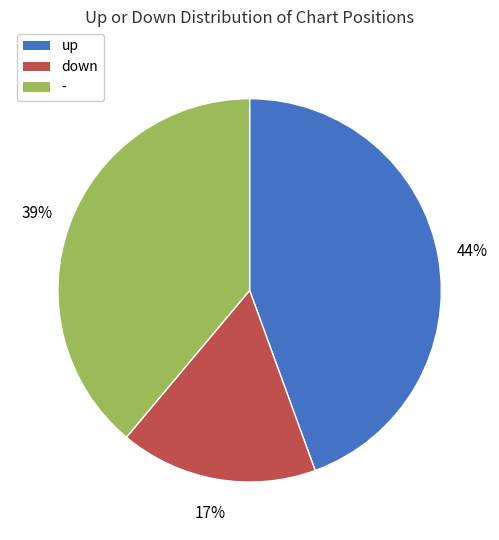

What is the largest slice in the pie chart?

up